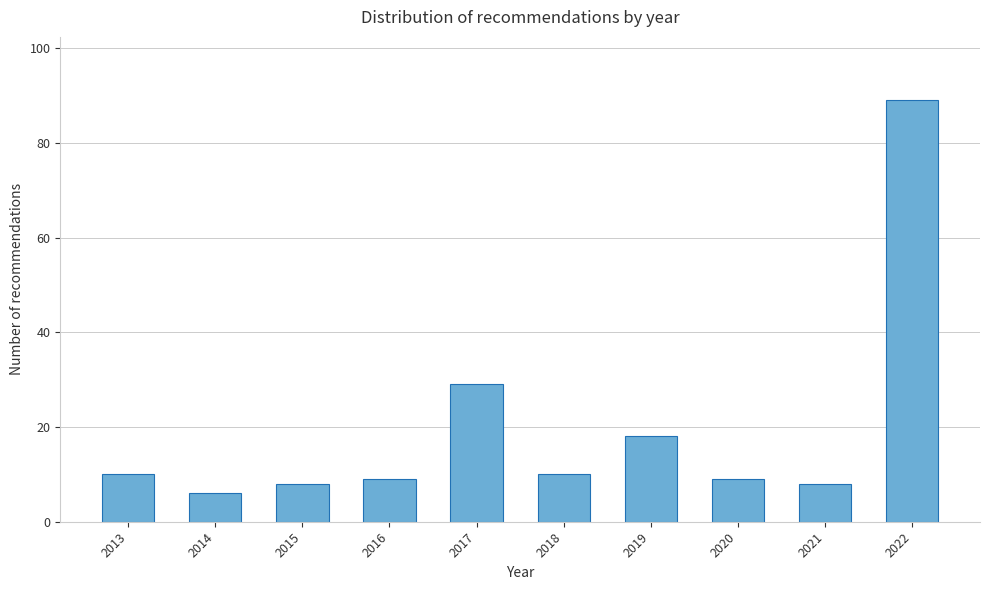

Reading left to right, list all the values displayed in this chart.

2013=10	2014=6	2015=8	2016=9	2017=29	2018=10	2019=18	2020=9	2021=8	2022=89